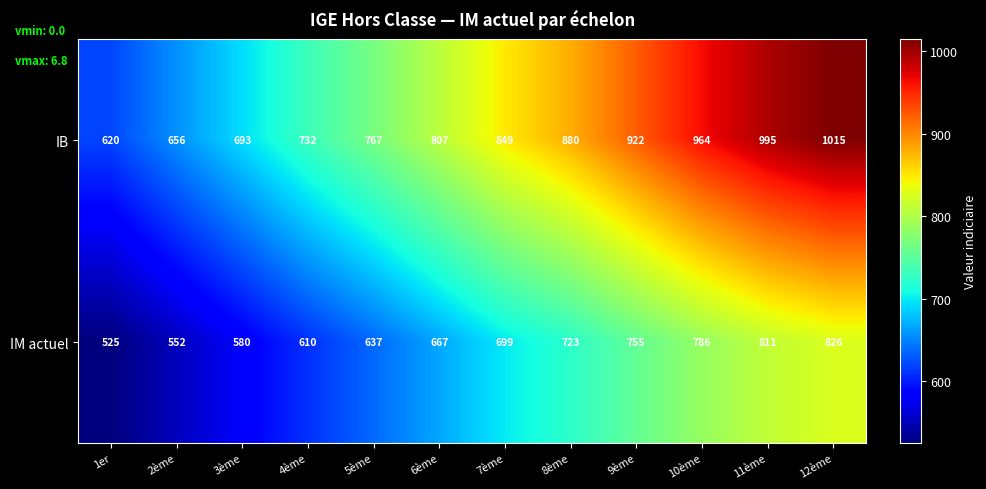

Where is IM actuel nearest to the value 675?

6ème